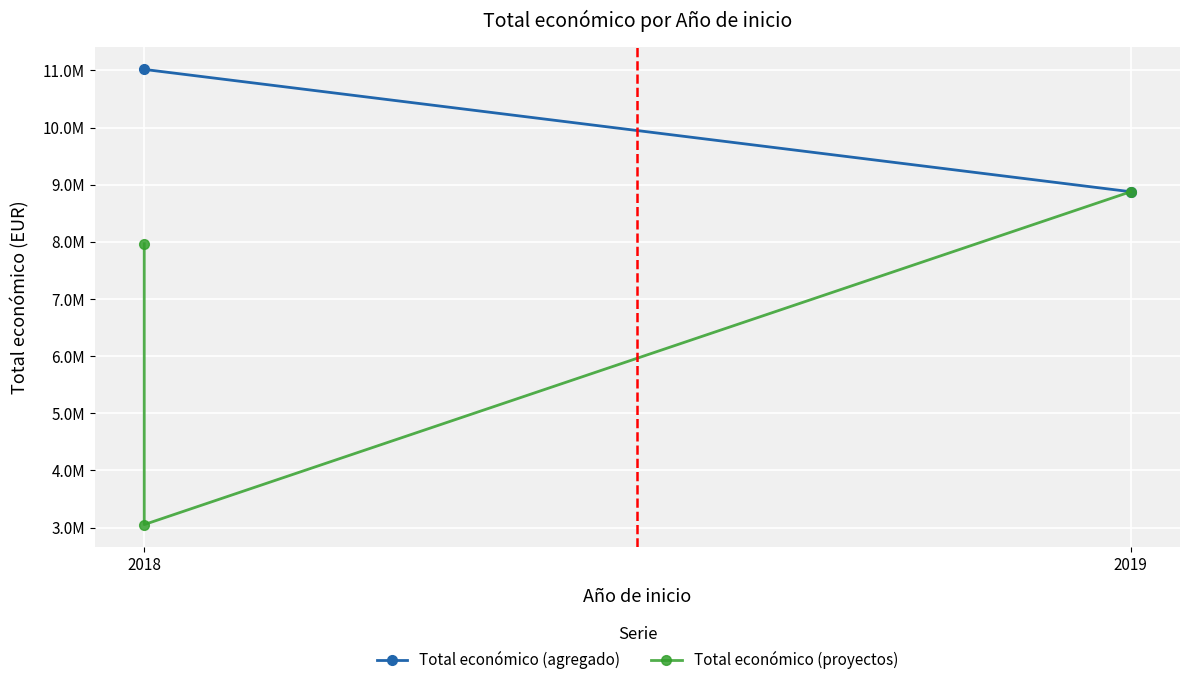

What is the change in value from 2018 to 2018?

-4915840